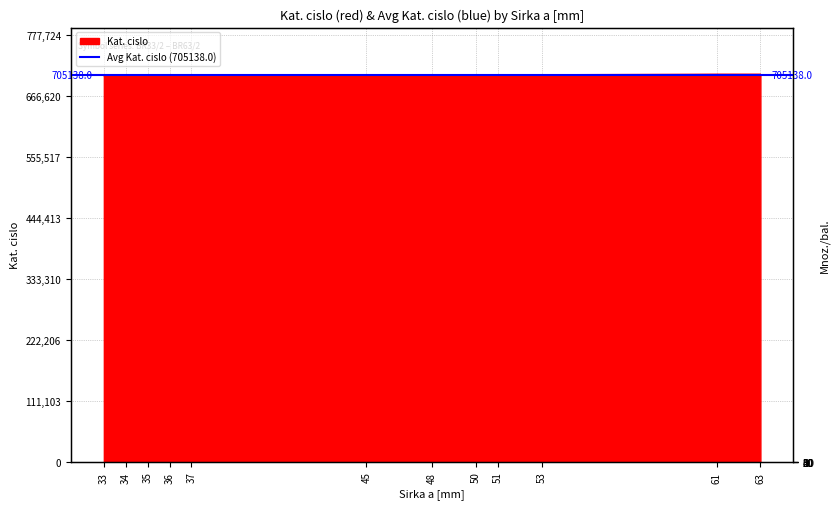

How many data points are less than 705522?

6